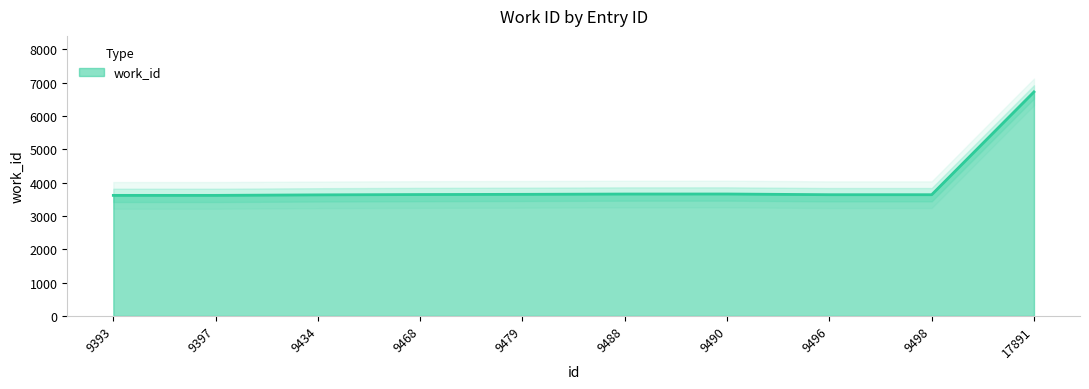

Count the number of values greater than 3645.

4